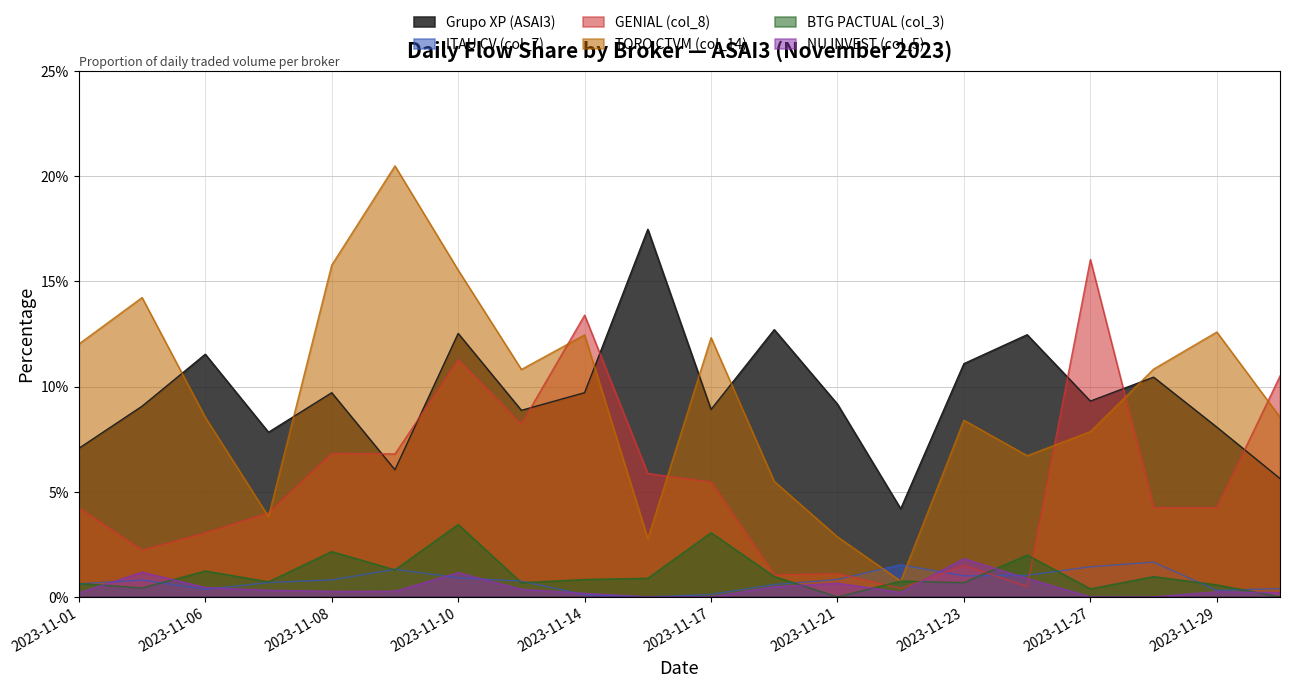

Does the chart display data point markers on the line(s)?

No